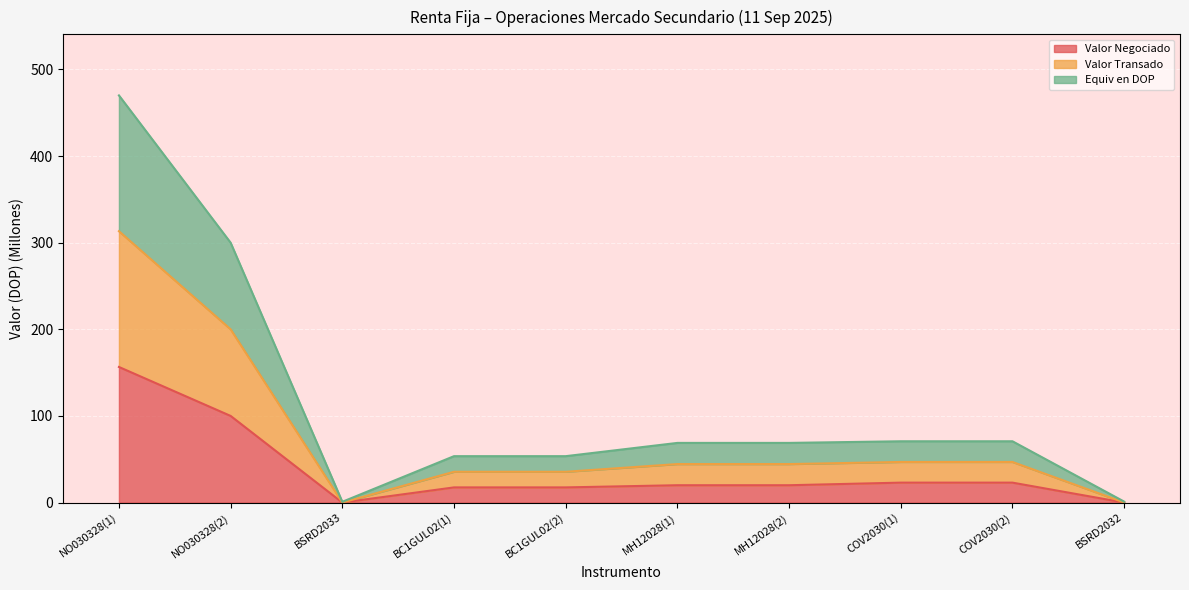

Which series has the largest total across all categories?

Valor Transado